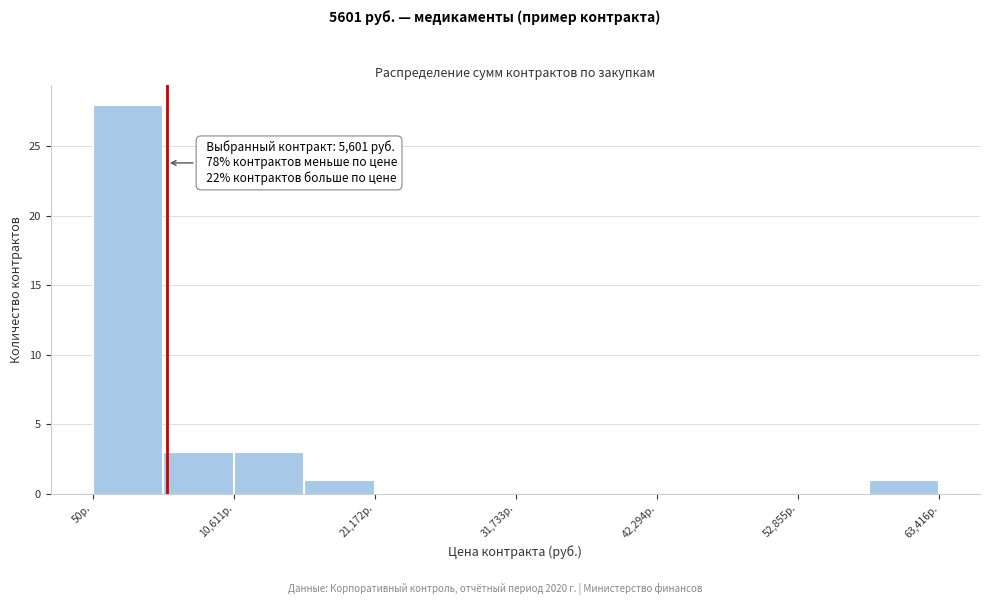

Read against the x-axis, roughly where is the centre of the tallest bar?

2000